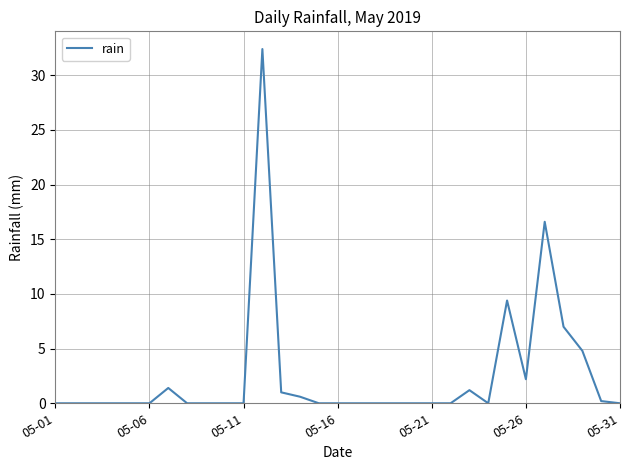

What is the difference between the maximum and minimum values?

32.4